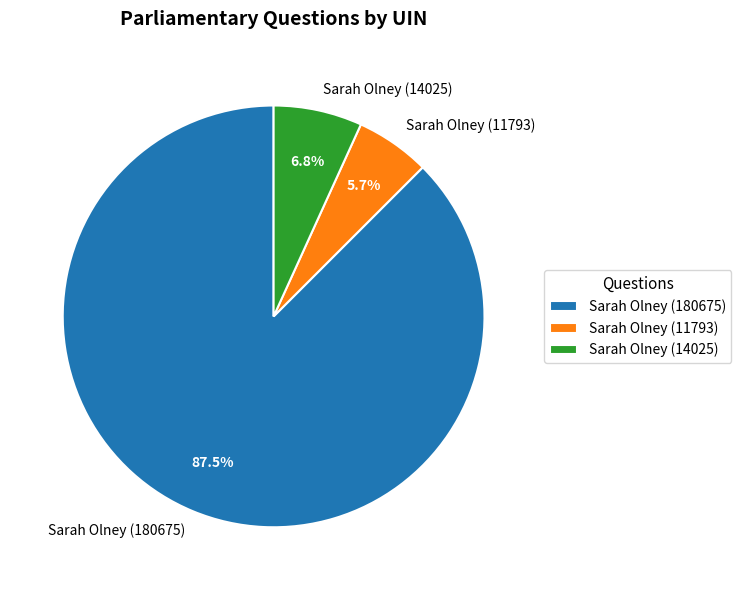

Count the number of slices in the pie.

3